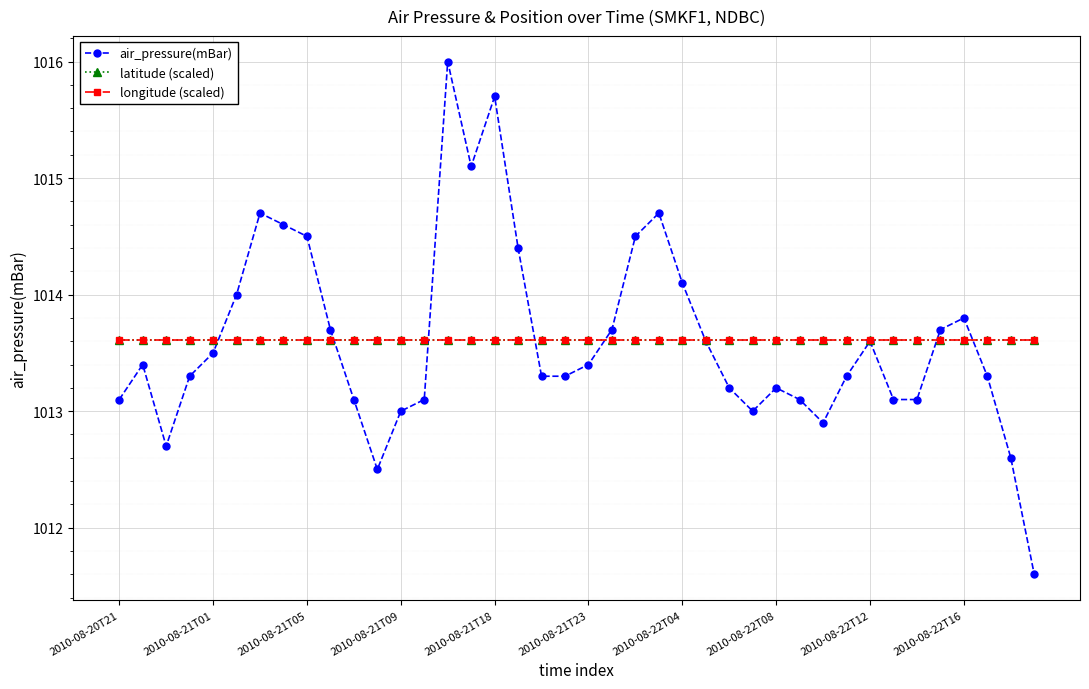

Does the chart have visible grid lines?

Yes